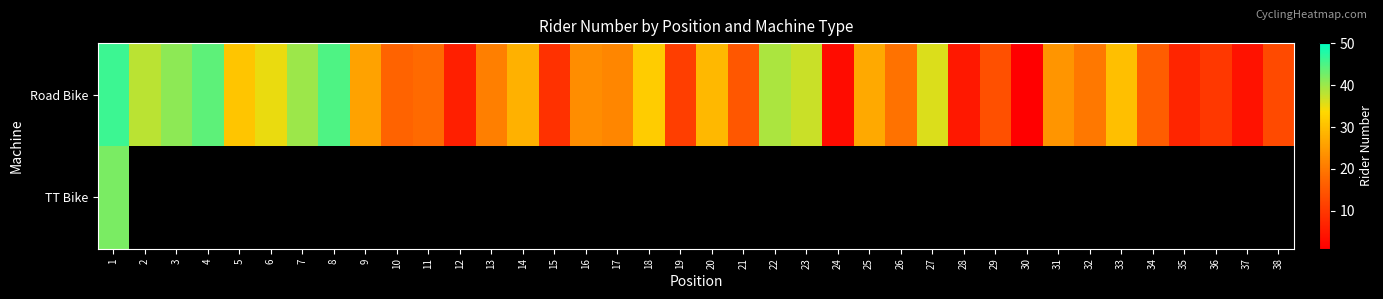

What is the total value across all series at 1?

88.0